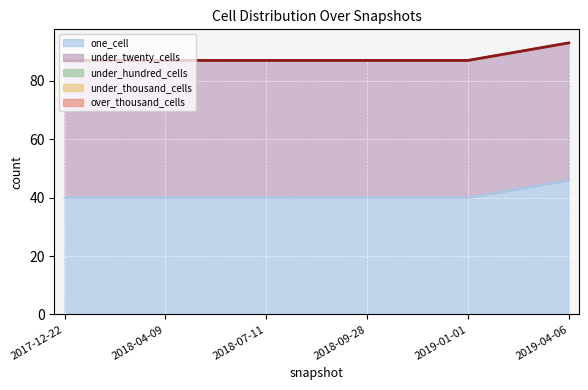

The over_thousand_cells series shows 0 at 2019-04-06. True or false?

True